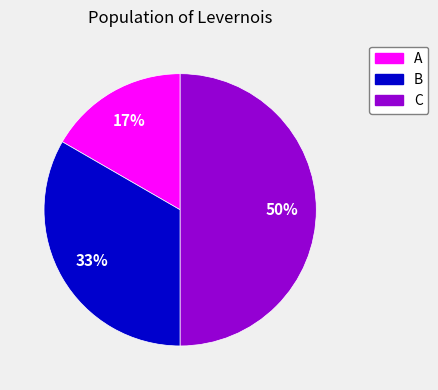

How many segments does this pie chart have?

3